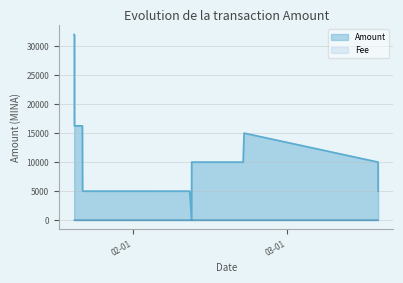

At which category does the chart reach its peak across all series?

2023-01-21 07:39